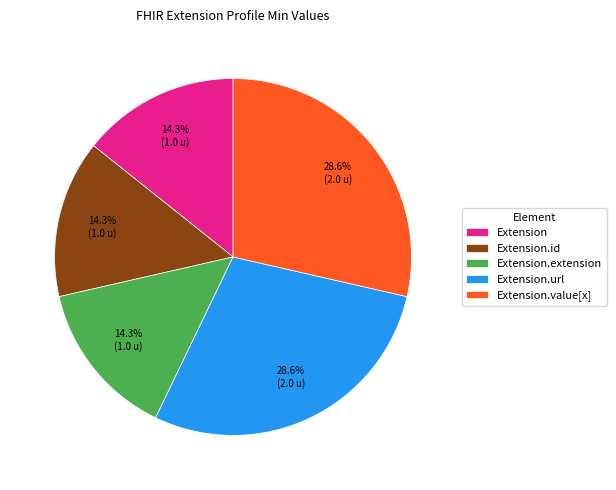

What percentage do Extension.value[x] and Extension.extension together represent?

42.9%